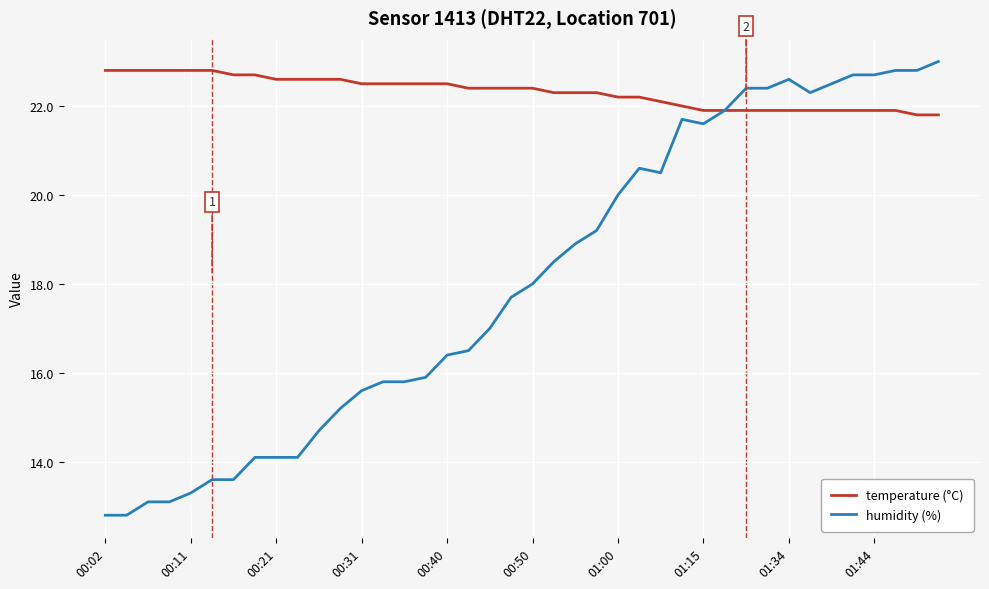

List the series in order of their overall mean, highest first.

temperature (°C), humidity (%)